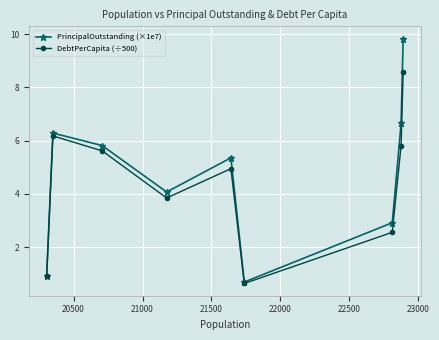

Reading right to left, transcribe all the data shown in this chart.

PrincipalOutstanding (×1e7): 9.8	6.6	2.9	0.7	5.4	4.1	5.8	6.3	0.9
DebtPerCapita (÷500): 8.6	5.8	2.6	0.6	4.9	3.8	5.6	6.2	0.9